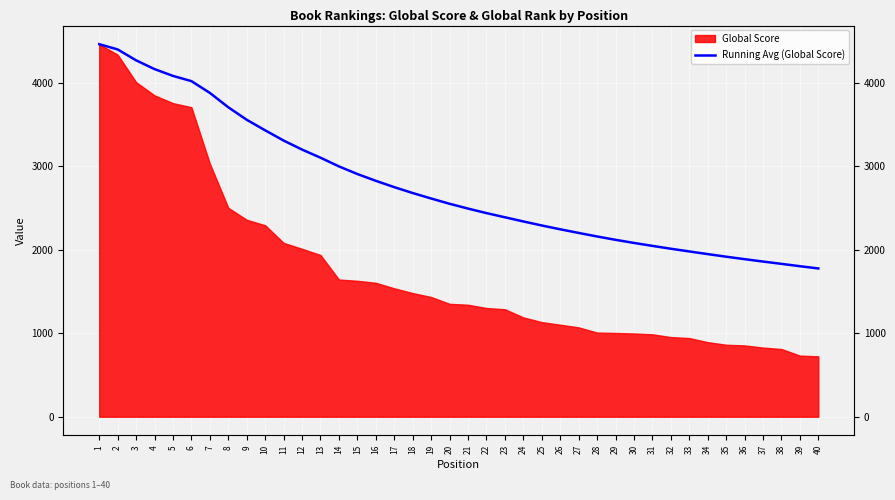

What is the maximum value shown in the chart?

4462.0